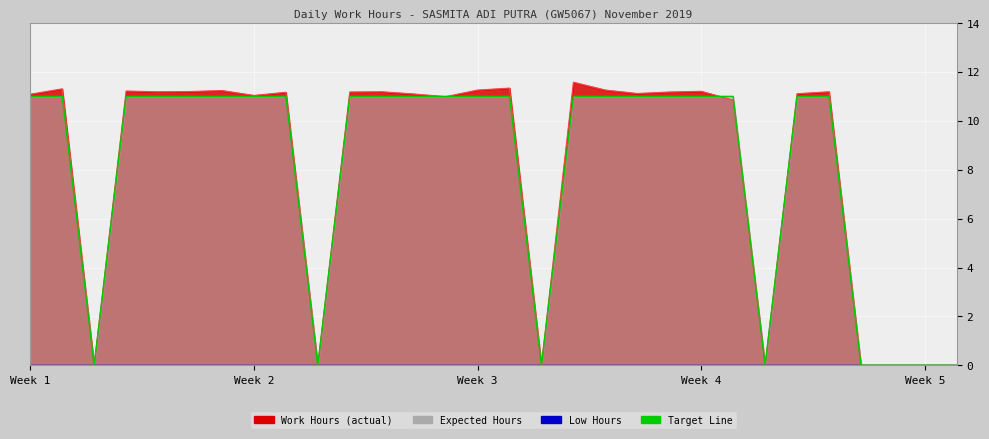

At how many categories does at least one series exceed 10?

22